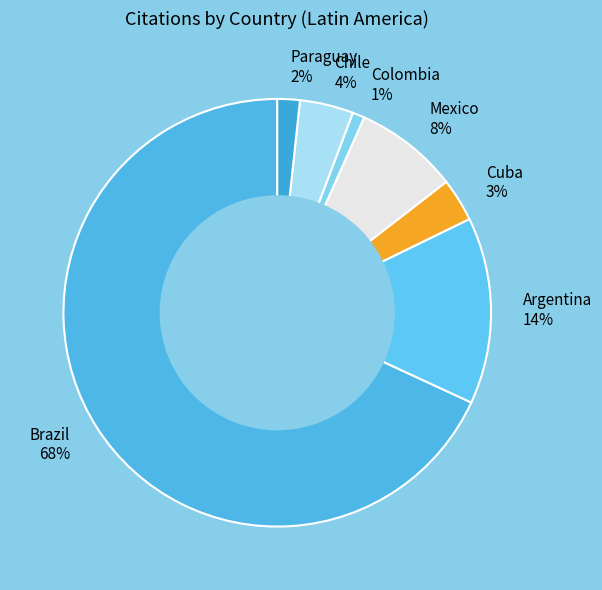

To the nearest percent, what is the combined percentage of Brazil and Mexico?

76%